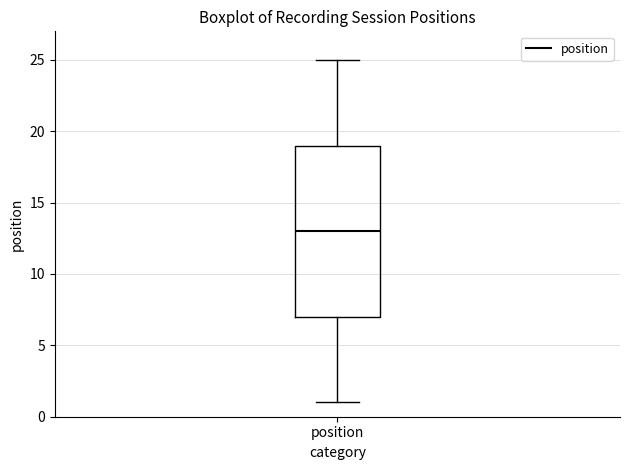

Read this box plot against the y-axis: the position of the median line, the range covered by the box, and the ends of both whiskers. The values are not printed on the chart, so give them approximately, as read against the axis.

median 13, box 7 to 19, whiskers 1 to 25